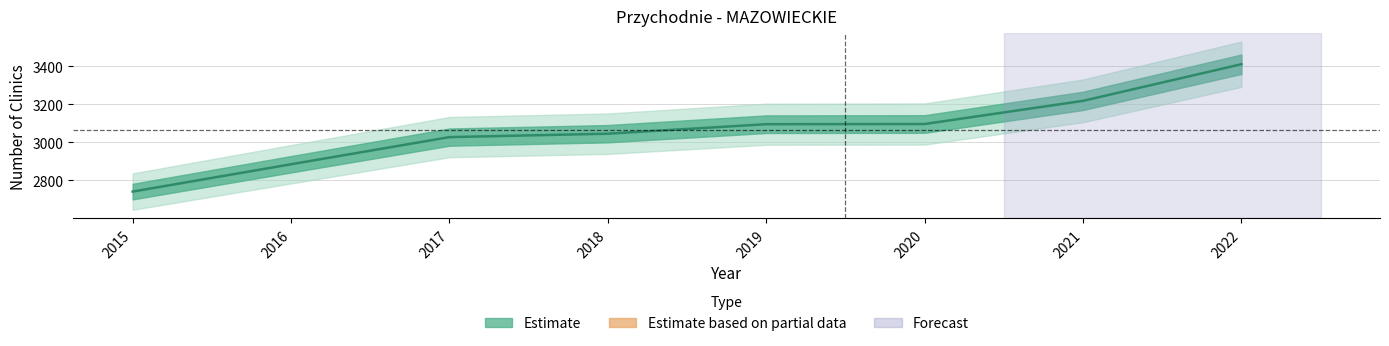

Approximately how many times larger is the value at 2021 compared to 2016?

1.1